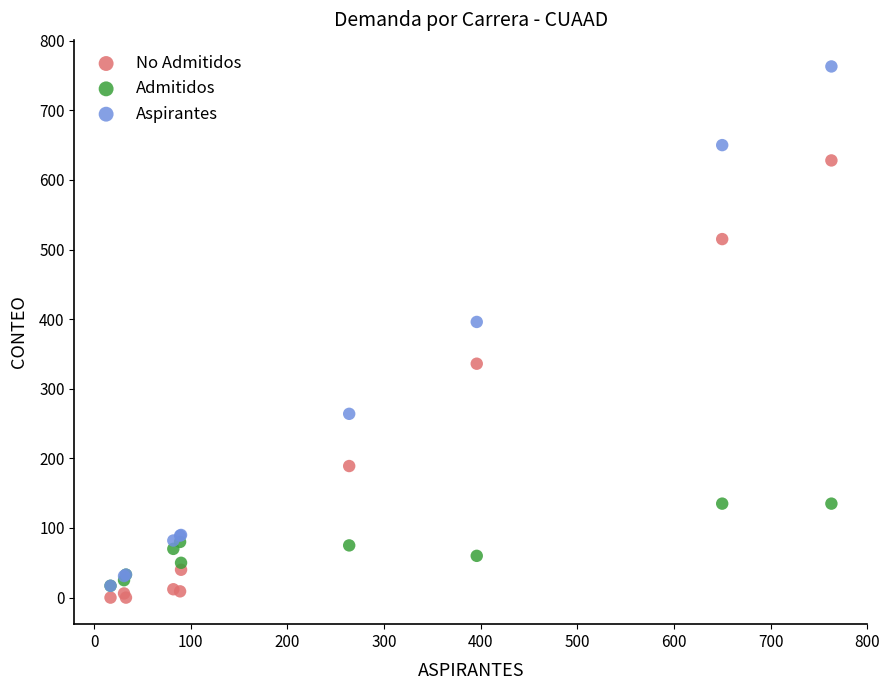

Across all series, what Y value is closest to 381?

396